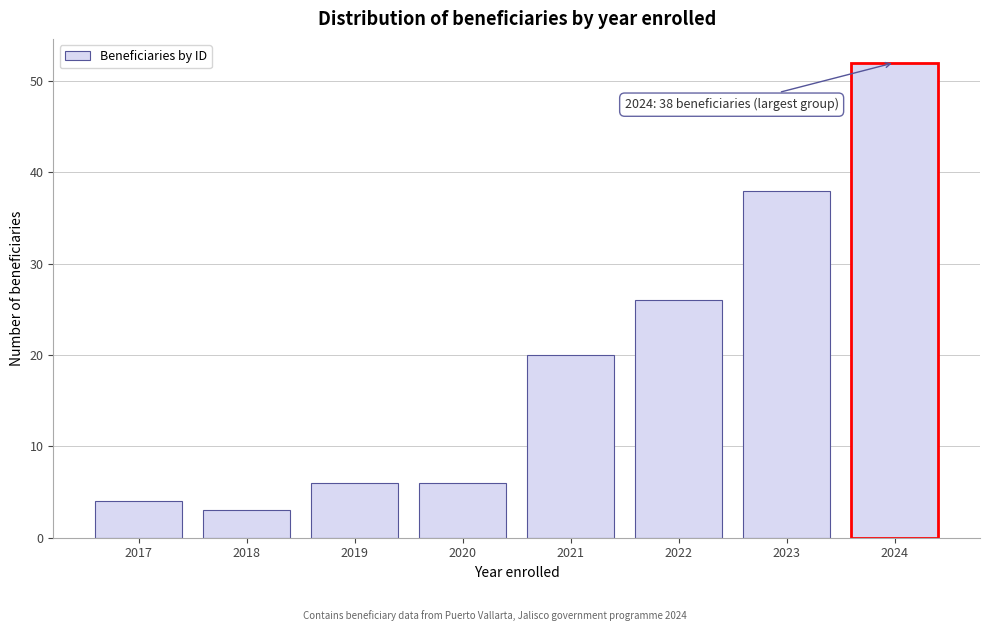

Reading left to right, transcribe all the data shown in this chart.

4	3	6	6	20	26	38	52